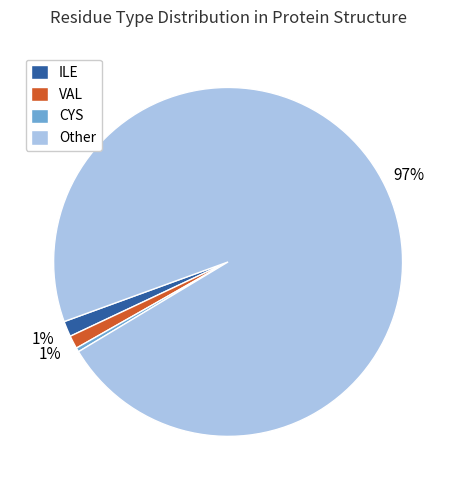

Between CYS and VAL, which is larger?

VAL